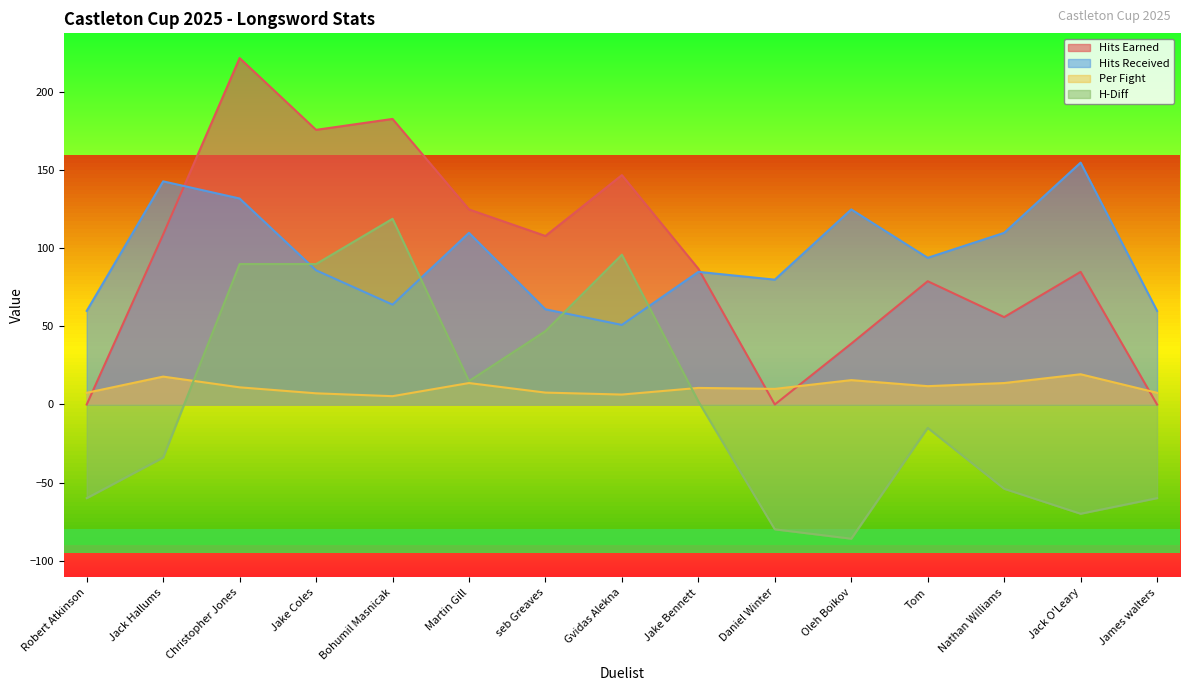

What is the sum of all Per Fight values?

165.2